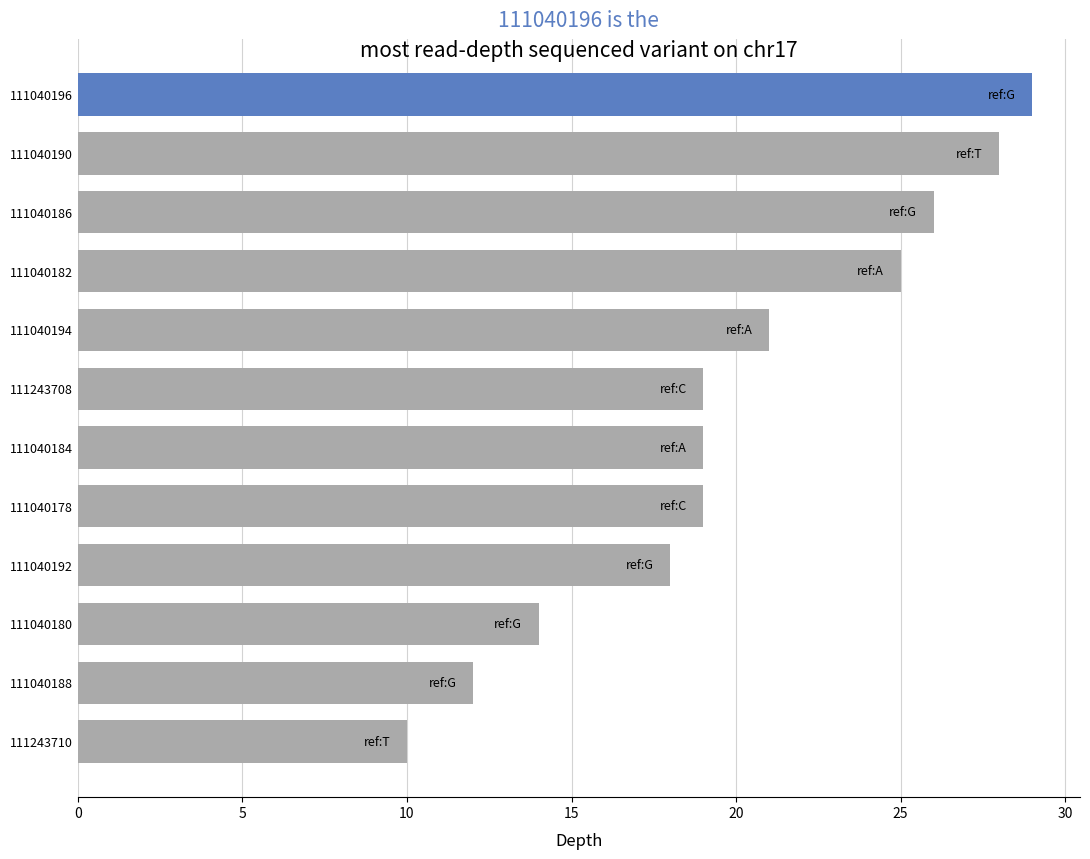

Does the chart contain stacked bars?

No